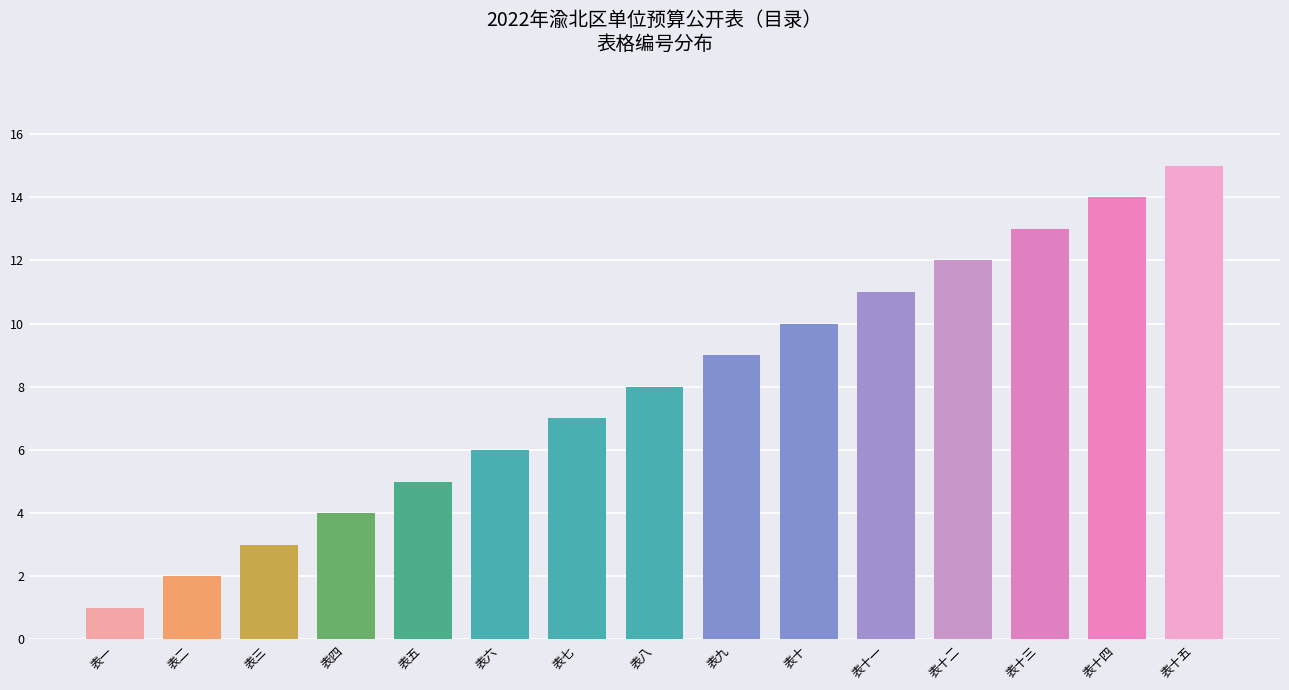

Reading left to right, what are all the values shown in this chart?

表一=1	表二=2	表三=3	表四=4	表五=5	表六=6	表七=7	表八=8	表九=9	表十=10	表十一=11	表十二=12	表十三=13	表十四=14	表十五=15